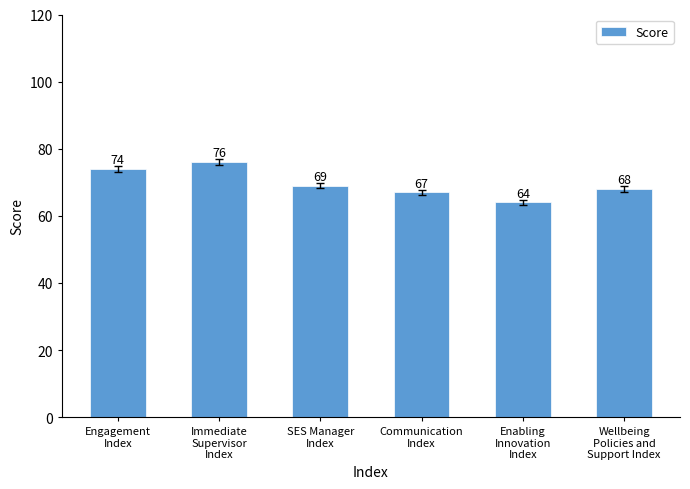

What is the sum of the values at Communication
Index and Immediate
Supervisor
Index?

143